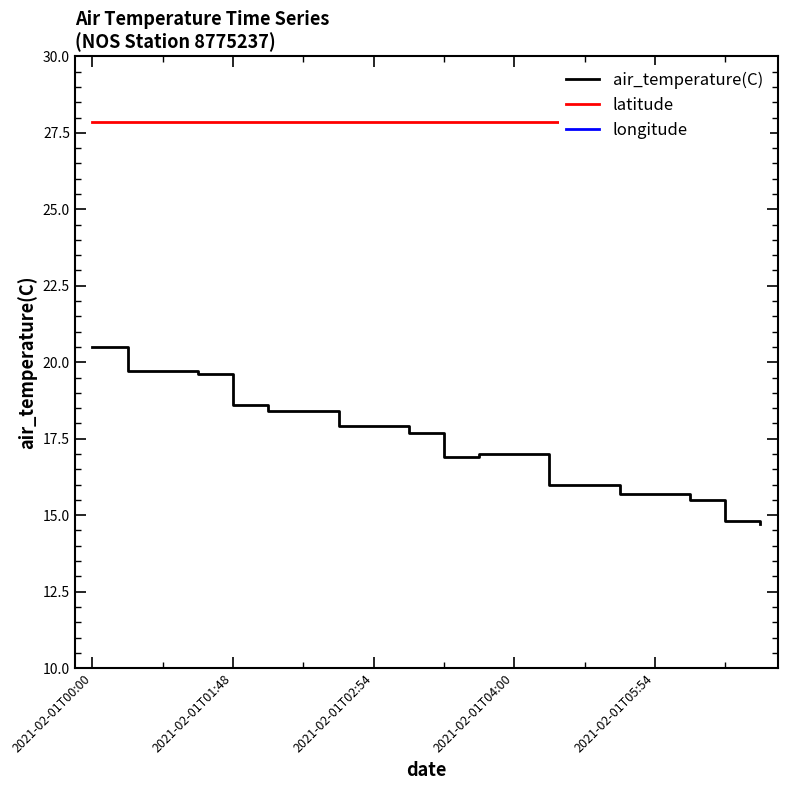

At which label does air_temperature(C) reach its peak?

2021-02-01T00:00